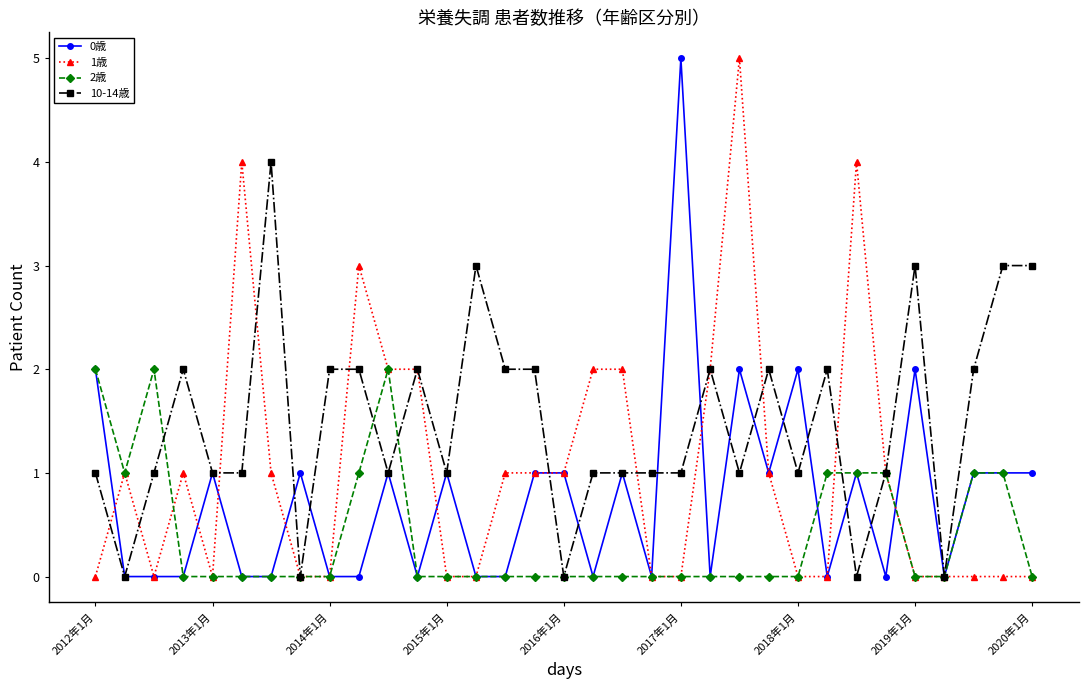

List the series in order of their overall mean, lowest first.

2歳, 0歳, 1歳, 10-14歳